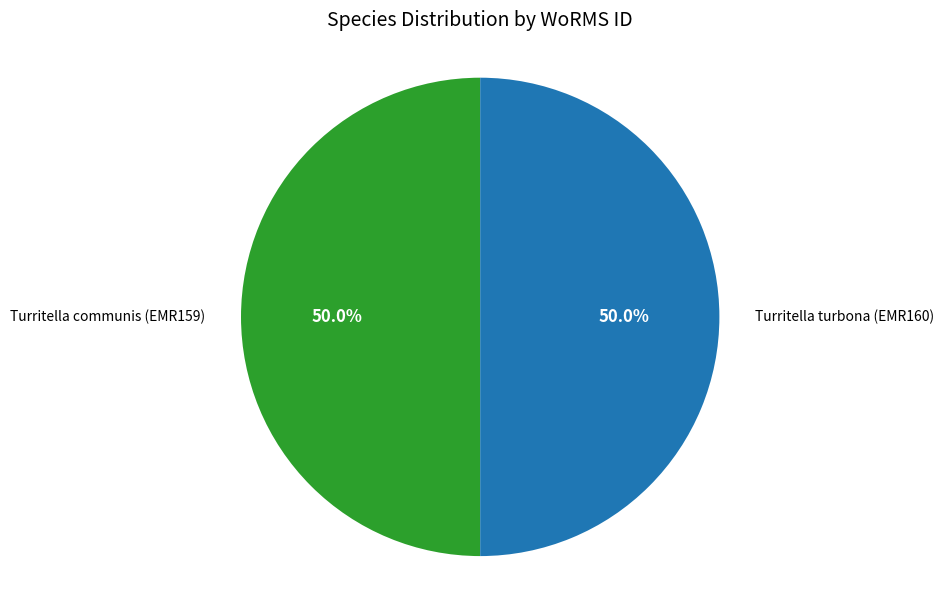

How many segments does this pie chart have?

2